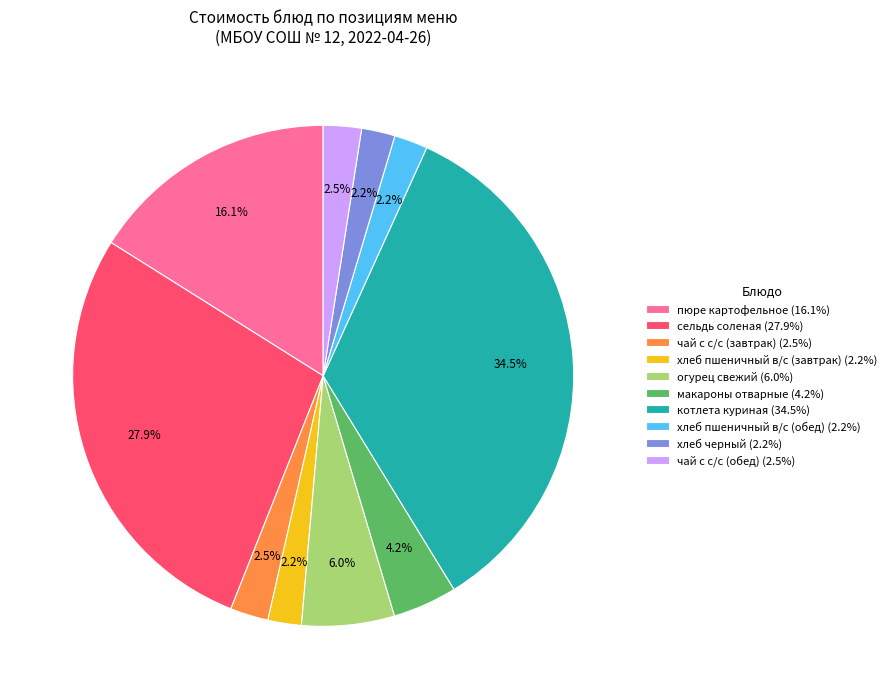

To the nearest percent, what is the difference between the largest and smallest slice percentages?

32%